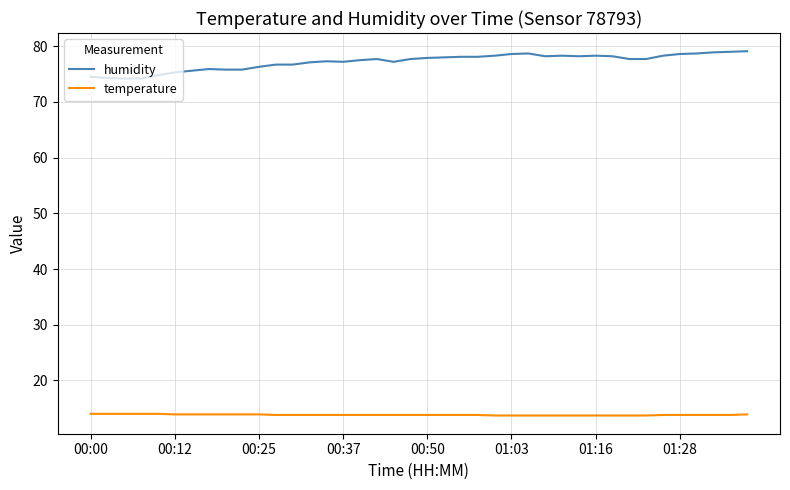

Rank the series by their maximum value, from highest to lowest.

humidity, temperature